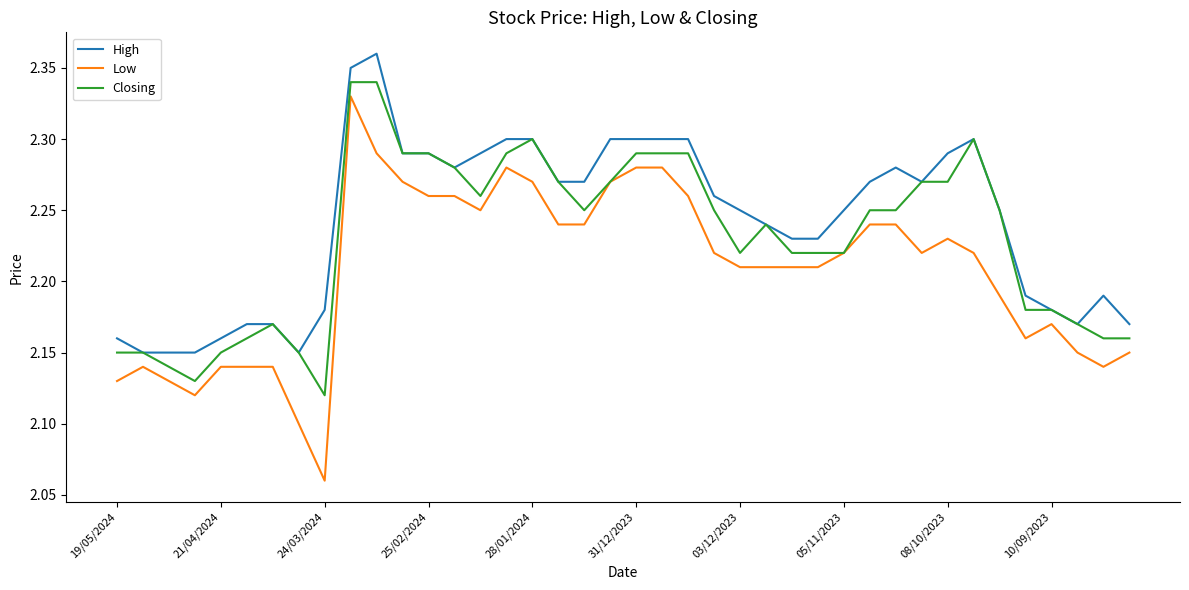

Rank the series by their average value, from lowest to highest.

Low, Closing, High